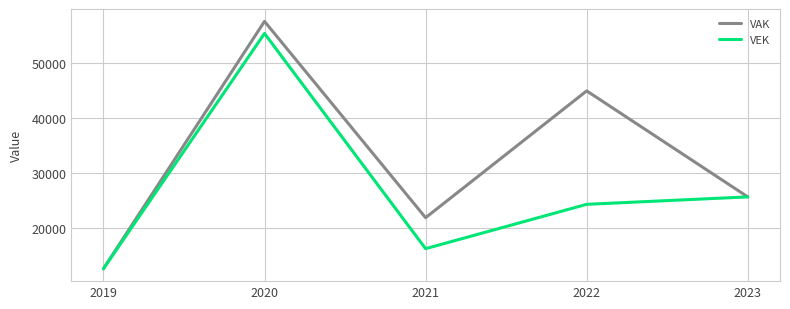

Which series has the largest total across all categories?

VAK